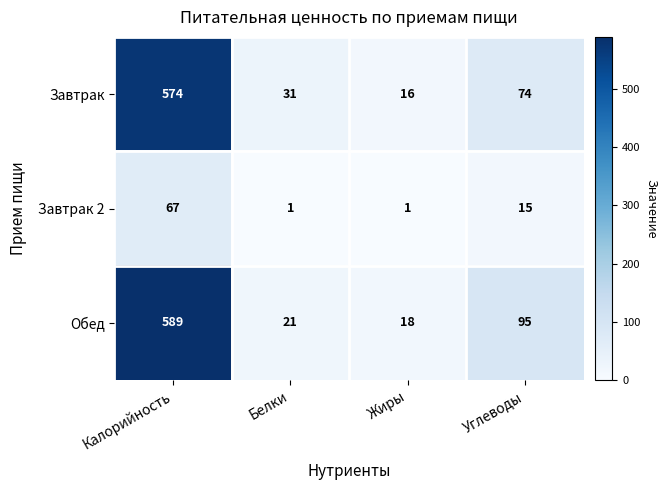

What is the average value of the Завтрак series?

174